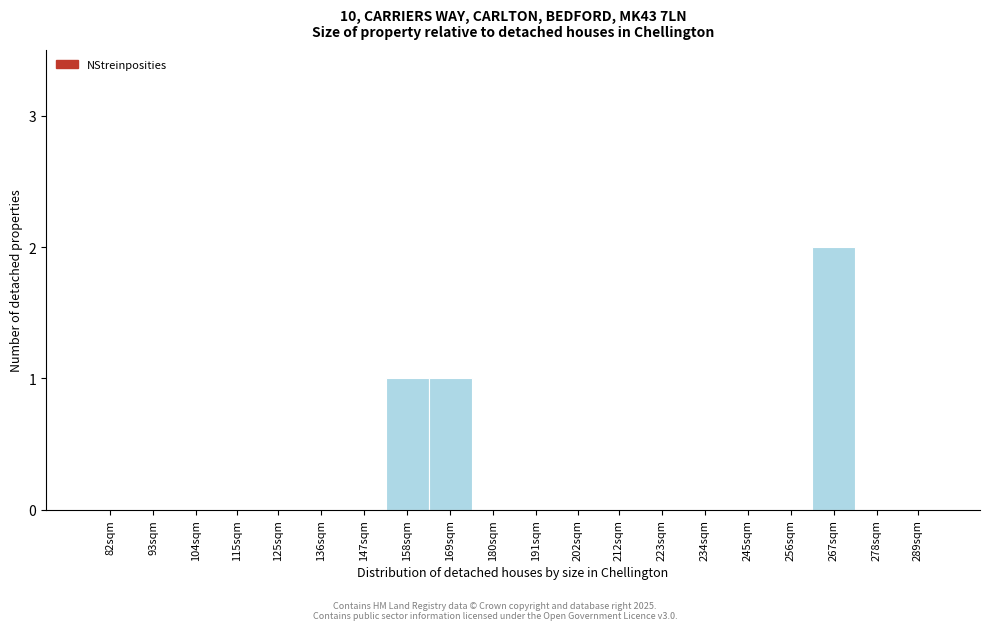

Reading right to left, what are all the values shown in this chart?

289sqm=0	278sqm=0	267sqm=2	256sqm=0	245sqm=0	234sqm=0	223sqm=0	212sqm=0	202sqm=0	191sqm=0	180sqm=0	169sqm=1	158sqm=1	147sqm=0	136sqm=0	125sqm=0	115sqm=0	104sqm=0	93sqm=0	82sqm=0